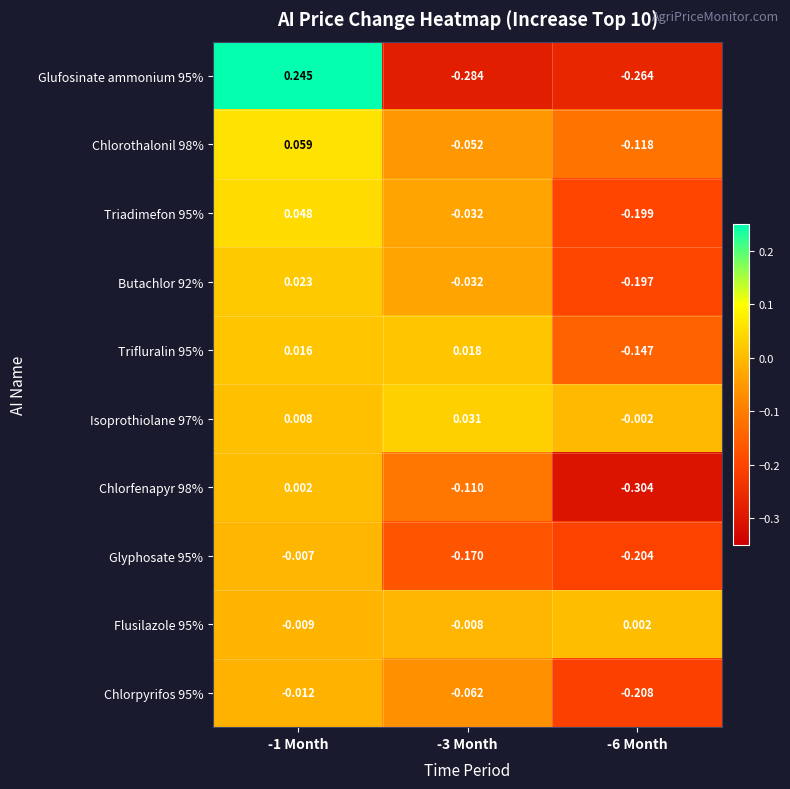

At which category does the chart reach its minimum across all series?

-6 Month